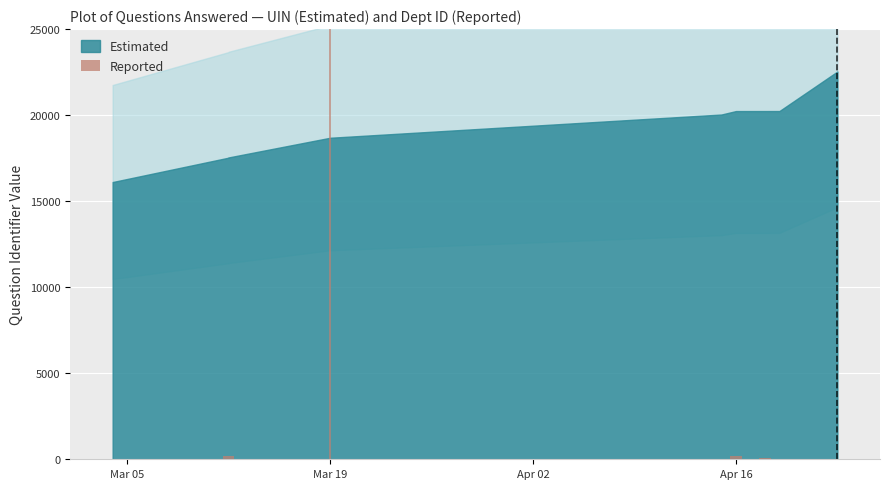

What is the difference between the maximum and second lowest values?

189